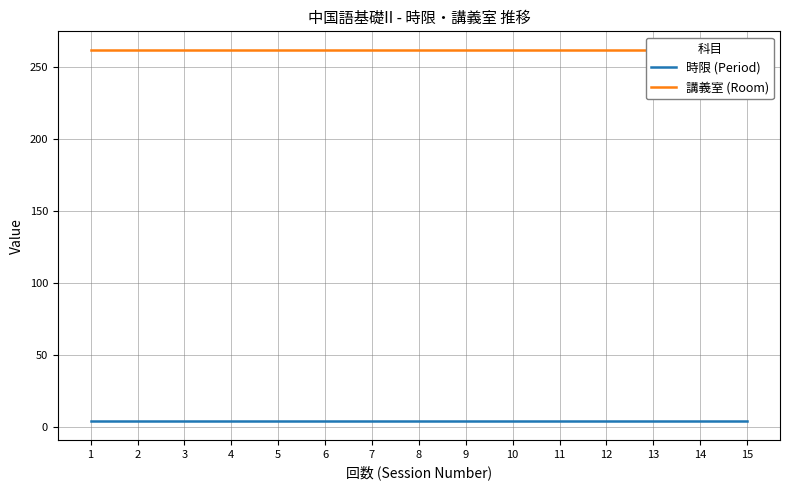

Which series changed the most between 4 and 11?

時限 (Period)